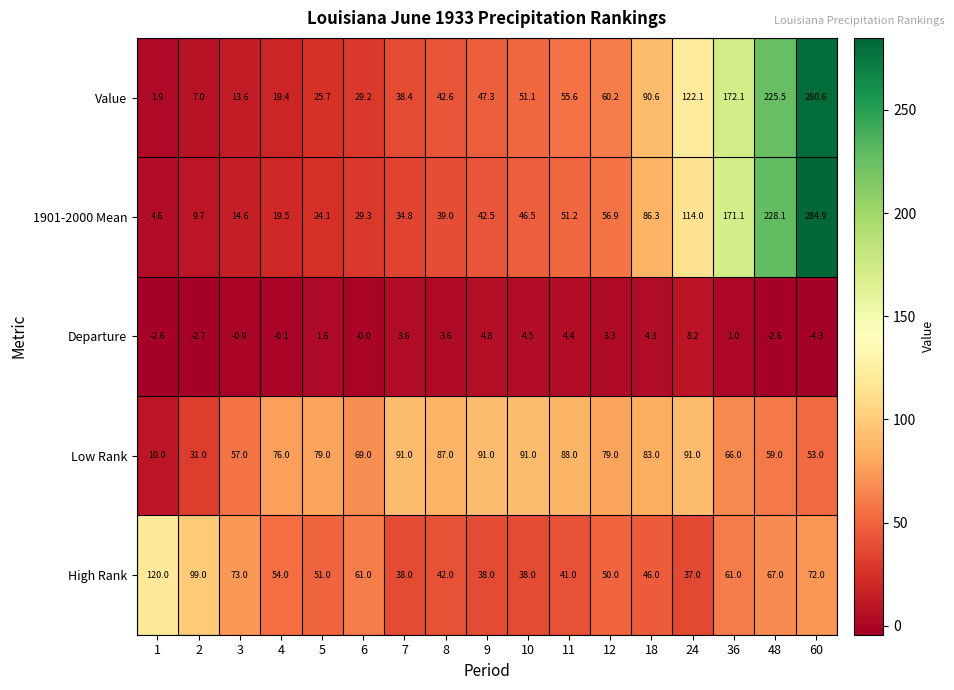

Where does the 1901-2000 Mean series first go above 42?

9